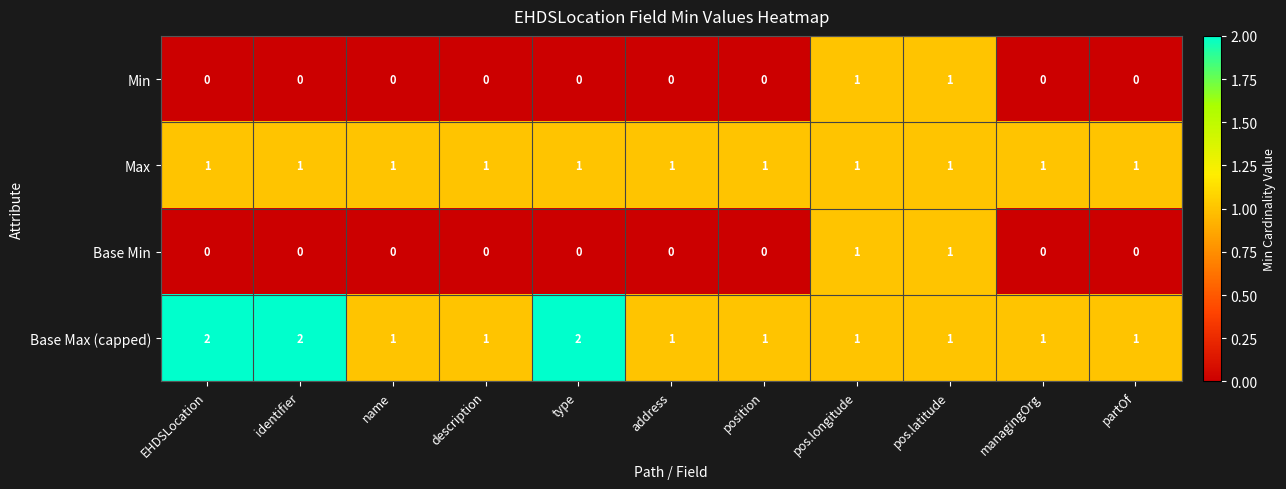

What is the greatest value displayed?

2